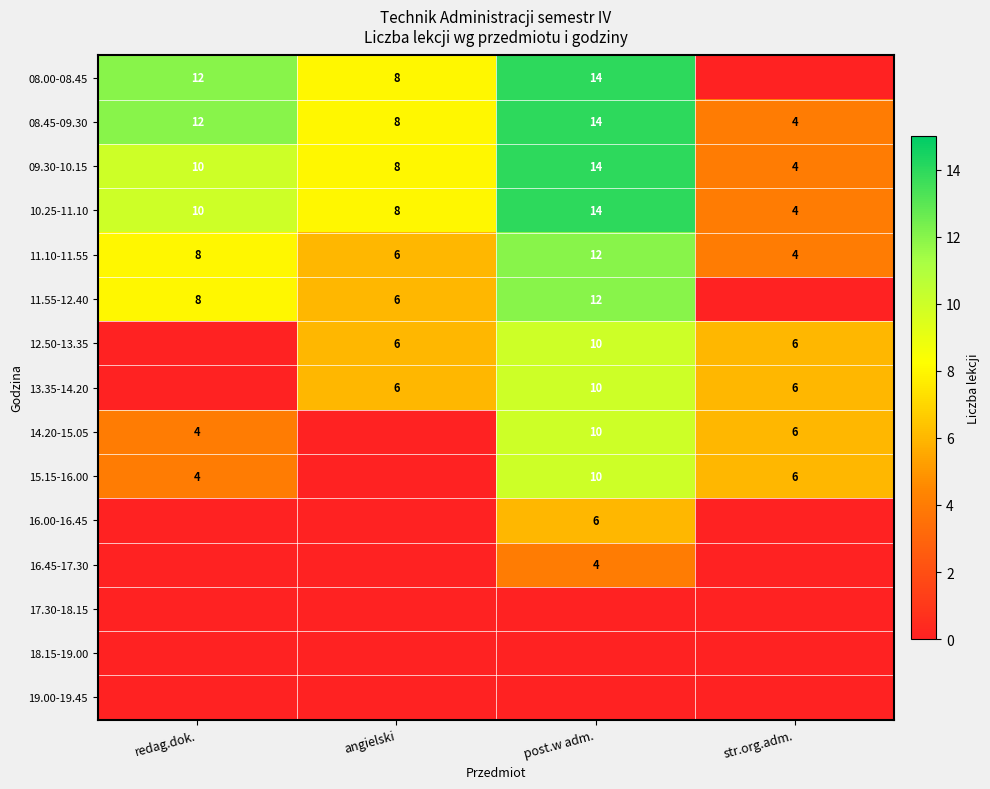

What is the total value across all series at str.org.adm.?

40